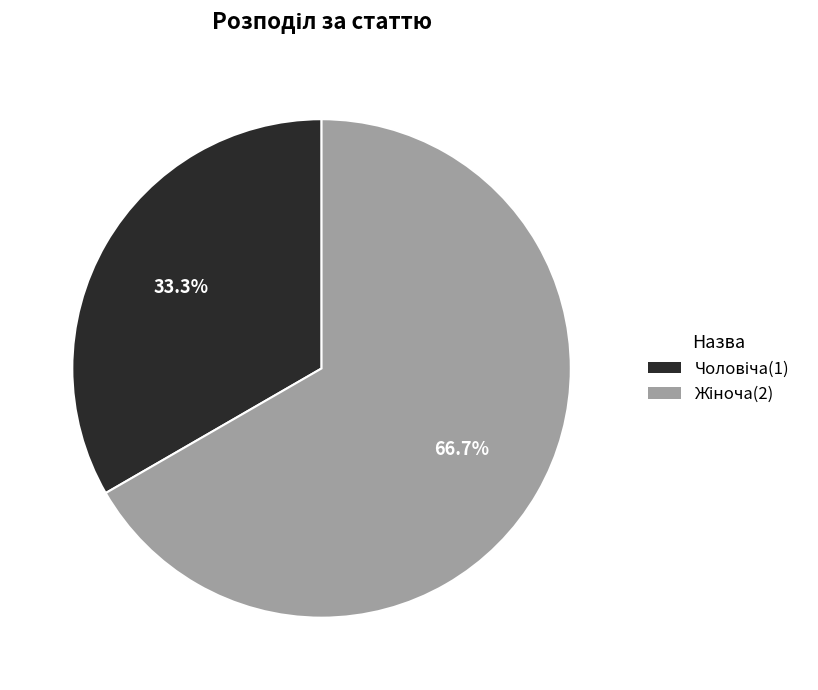

Is there any slice that represents more than half of the pie?

Yes